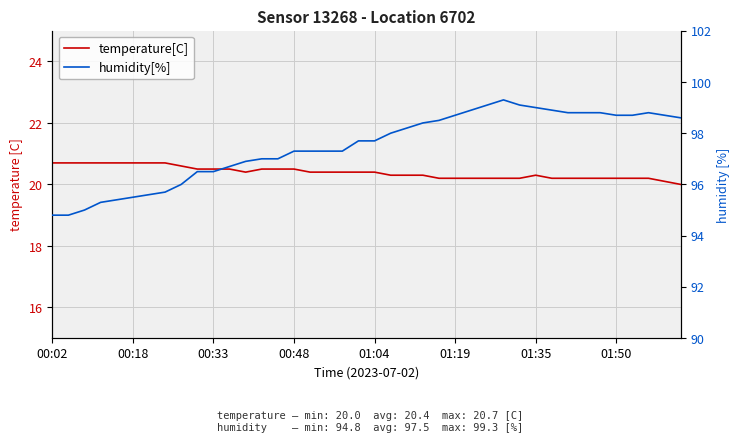

How many data points in humidity[%] are less than 97?

13